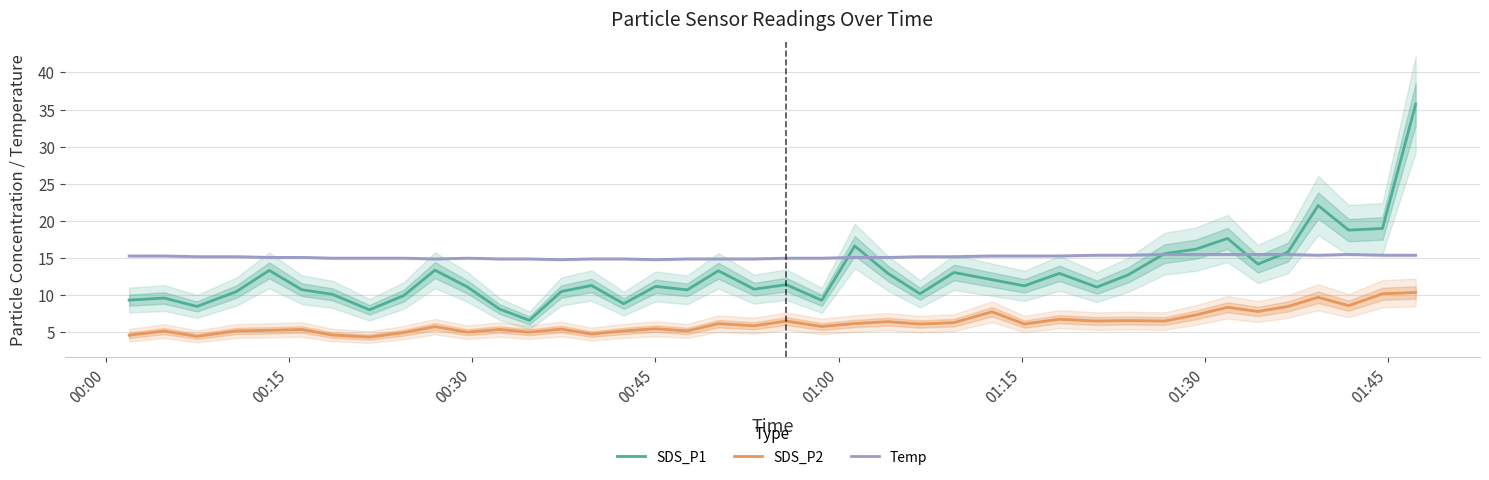

What is the value of the SDS_P1 point at the 14th from the left?

10.5